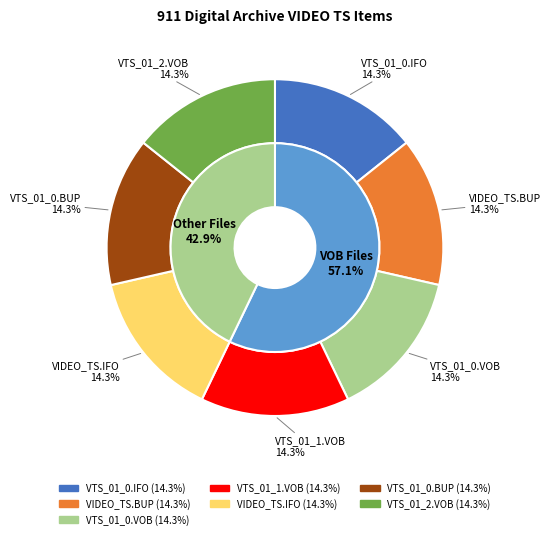

Is there any slice that represents more than half of the pie?

No